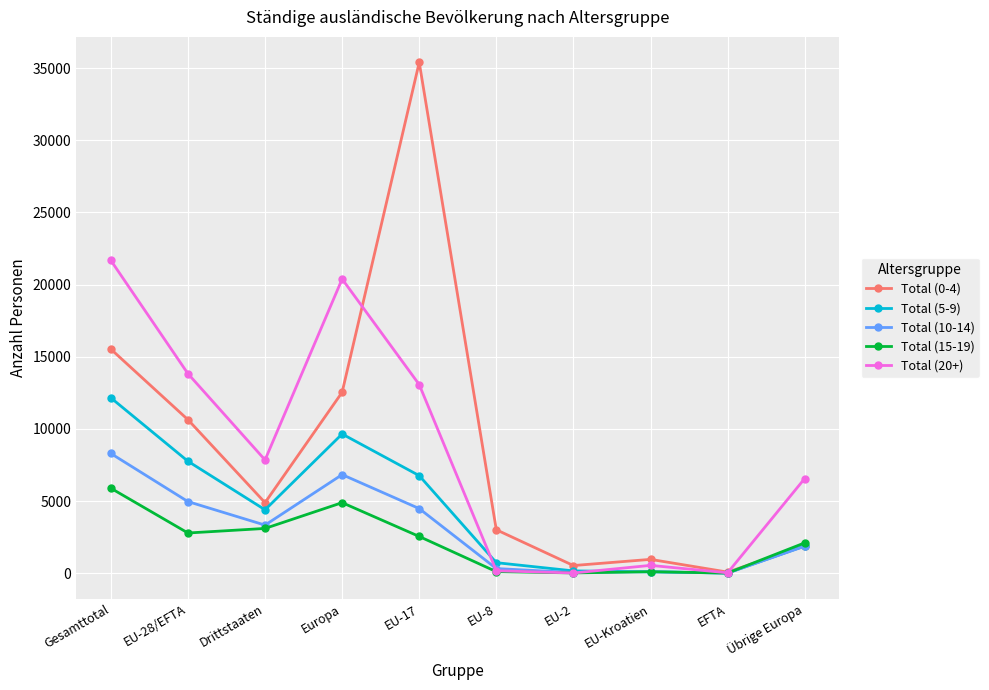

What is the difference between the second highest and minimum values in the Total (5-9) series?

9638